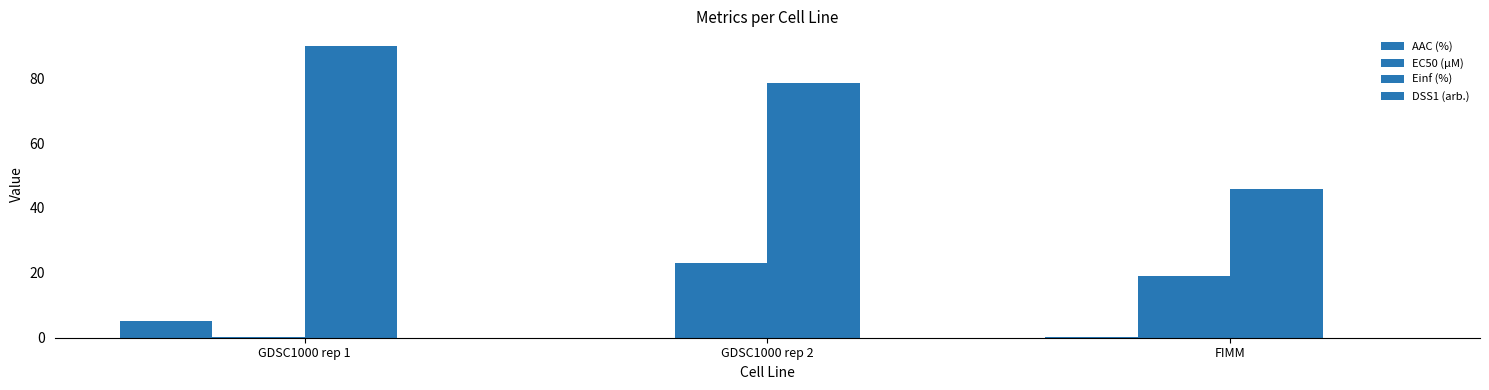

Reading left to right, what are all the values shown in this chart?

AAC (%): 5.0	0.0	0.3
EC50 (µM): 0.1	23.1	19.0
Einf (%): 90.0	78.5	45.9
DSS1 (arb.): 0.0	0.0	0.0